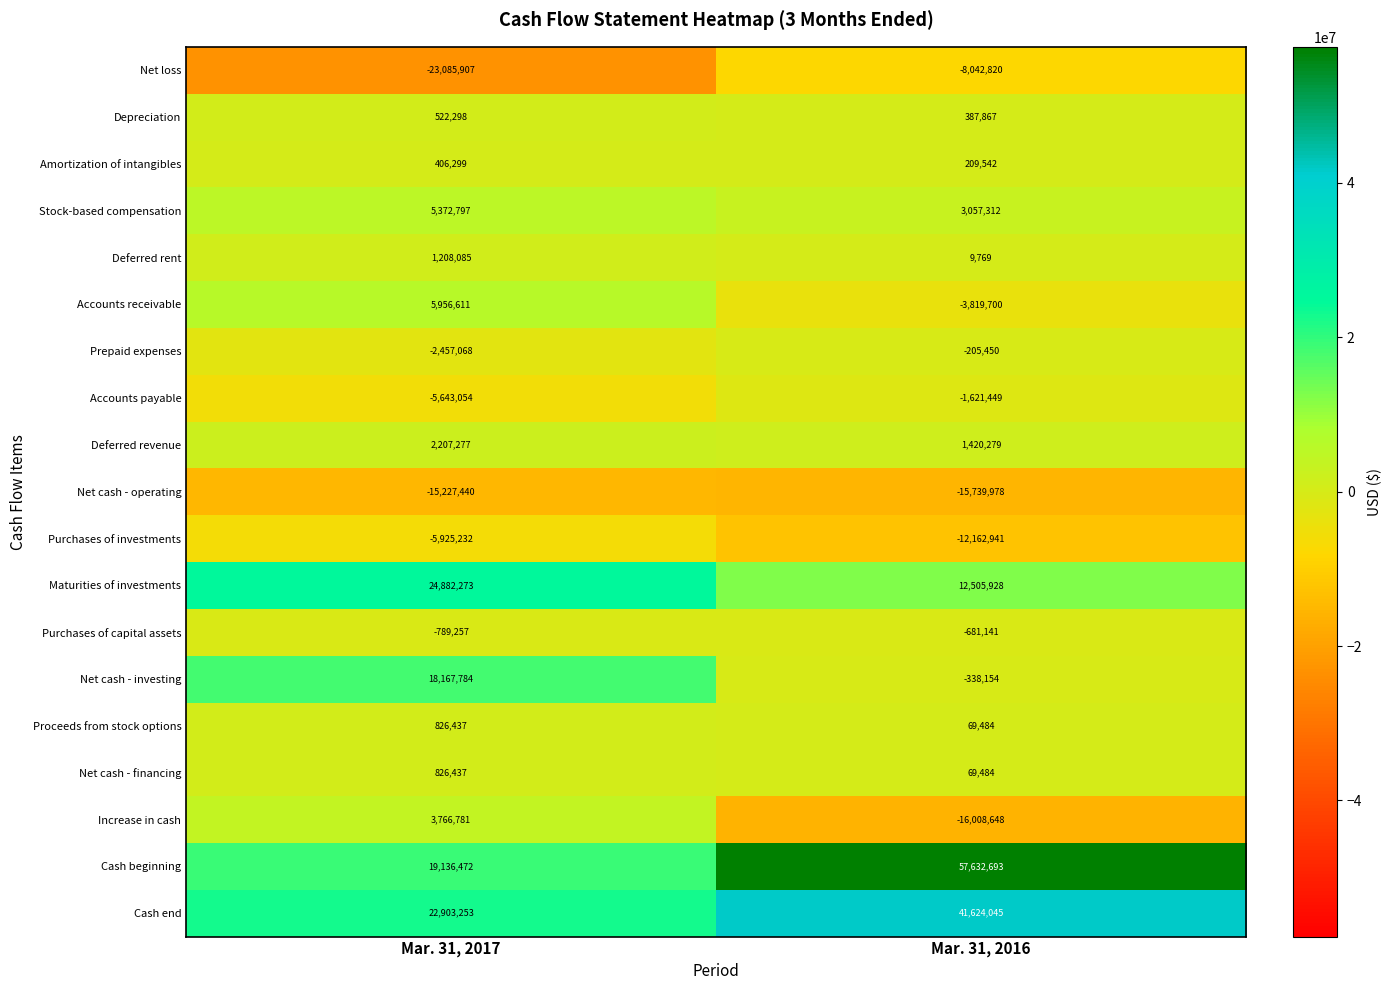

What is the total value across all series at Mar. 31, 2017?

53054846